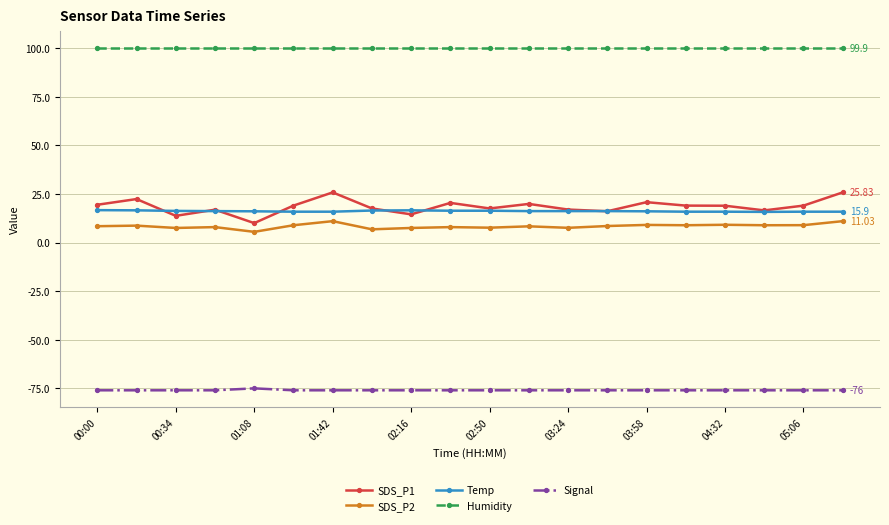

What is the smallest value displayed?

-76.0